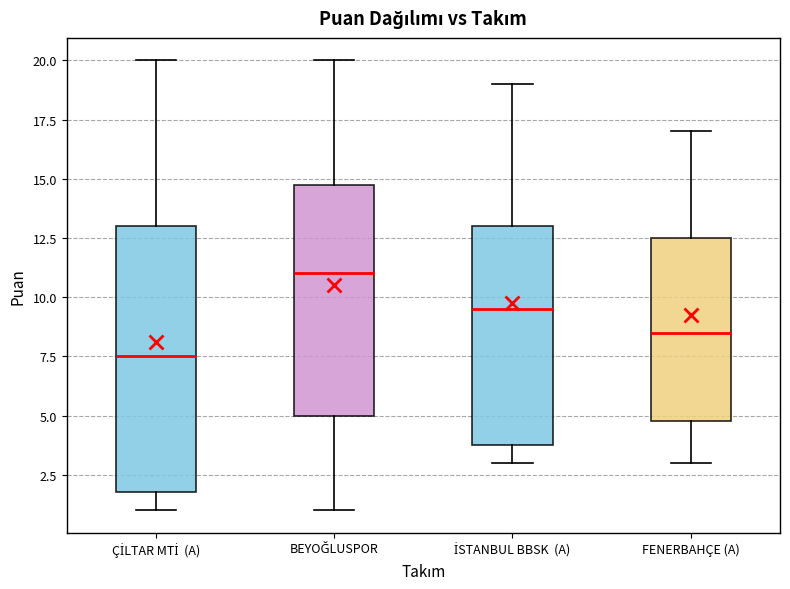

Where does the lower whisker of the box for BEYOĞLUSPOR end on the y-axis? The values are not printed on the chart, so give them approximately, as read against the axis.

1.0